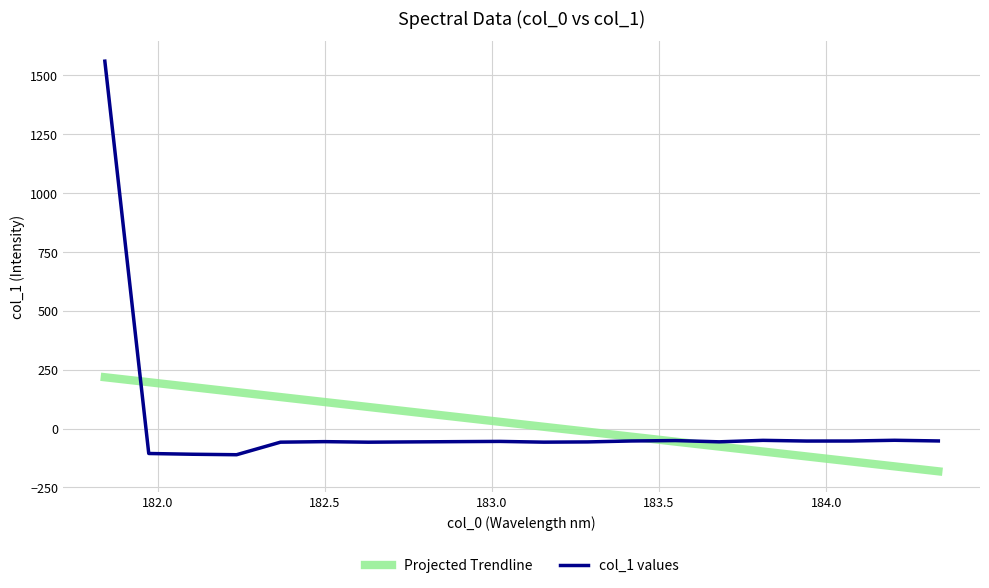

What is the maximum value for col_1 values?

1559.8